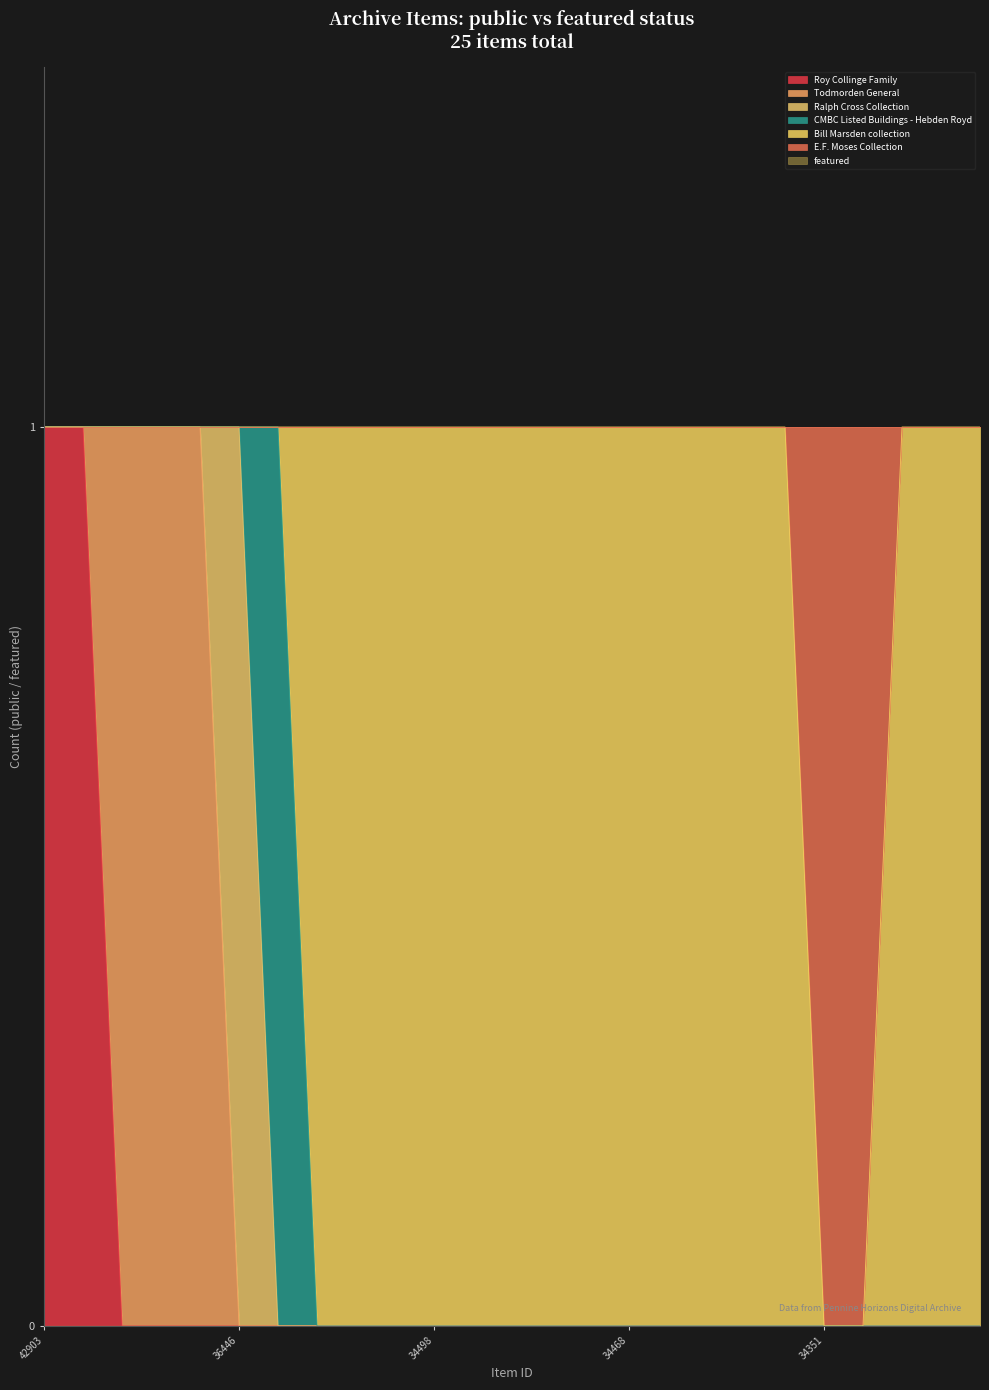

True or false: featured and public cross at least once.

False